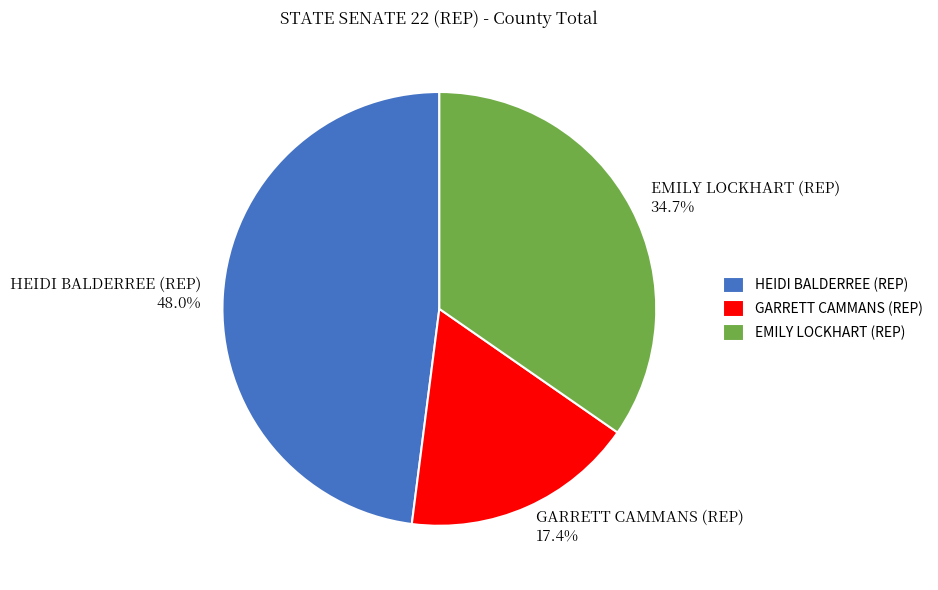

What is the smallest slice in the pie chart?

GARRETT CAMMANS (REP)